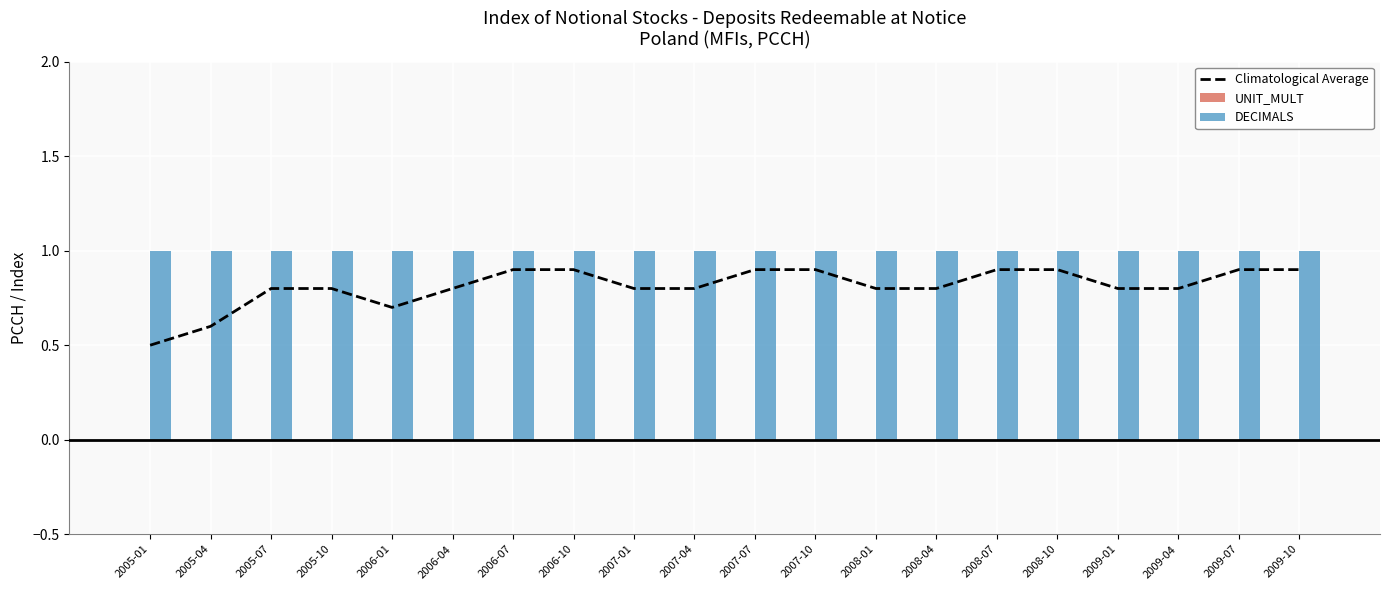

Reading left to right, transcribe all the data shown in this chart.

Climatological Average: 0.5	0.6	0.8	0.8	0.7	0.8	0.9	0.9	0.8	0.8	0.9	0.9	0.8	0.8	0.9	0.9	0.8	0.8	0.9	0.9
UNIT_MULT: 0.0	0.0	0.0	0.0	0.0	0.0	0.0	0.0	0.0	0.0	0.0	0.0	0.0	0.0	0.0	0.0	0.0	0.0	0.0	0.0
DECIMALS: 1.0	1.0	1.0	1.0	1.0	1.0	1.0	1.0	1.0	1.0	1.0	1.0	1.0	1.0	1.0	1.0	1.0	1.0	1.0	1.0